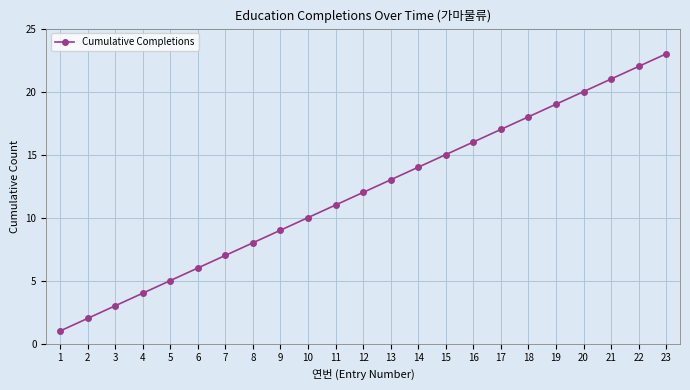

True or false: the data shows 14 at 14.

True